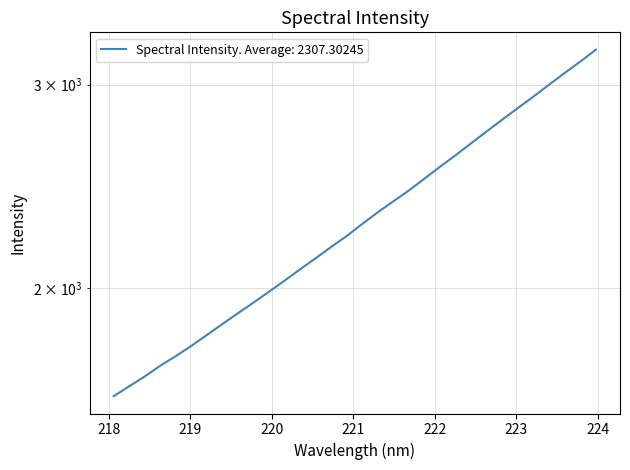

Rank the categories by value from lowest to highest.

218.0596, 218.2508, 218.442, 218.6332, 218.8244, 219.0156, 219.2067, 219.3979, 219.589, 219.7801, 219.9712, 220.1623, 220.3533, 220.5444, 220.7354, 220.9264, 221.1174, 221.3083, 221.4993, 221.6902, 221.8812, 222.0721, 222.263, 222.4538, 222.6447, 222.8355, 223.0264, 223.2172, 223.408, 223.5987, 223.7895, 223.9802